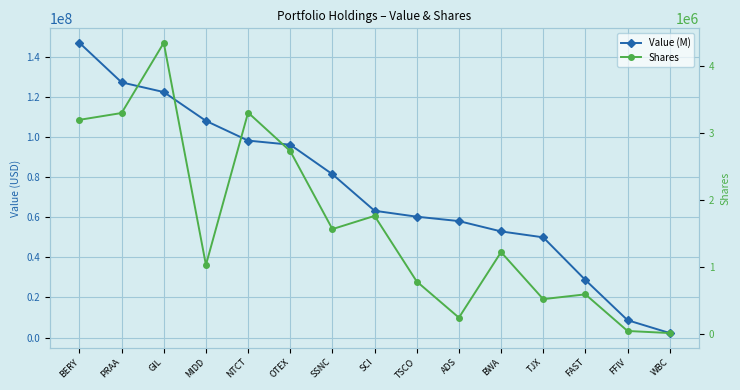

What is the approximate value of Shares at SSNC, to the nearest 10?

1568690